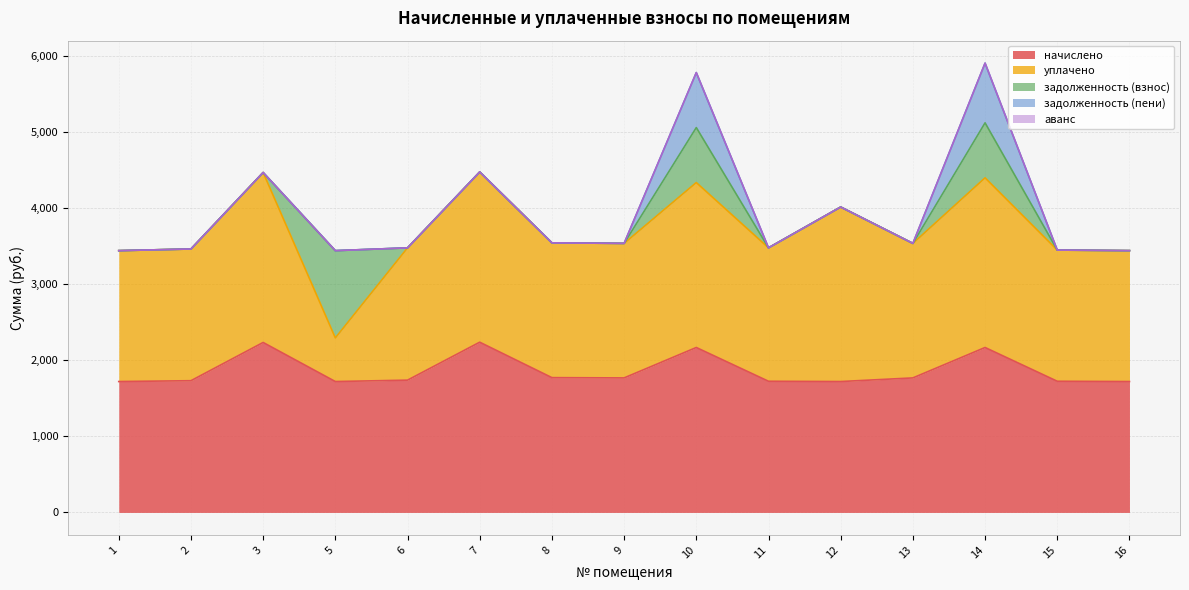

Between 6 and 13, which series saw the biggest shift?

начислено